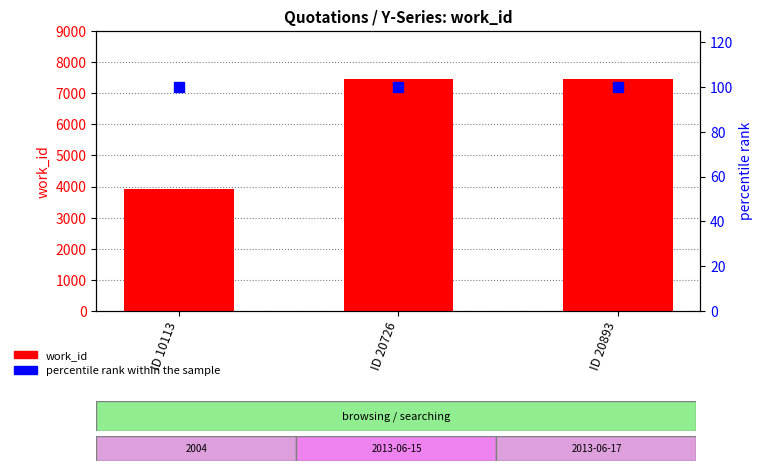

Where is percentile rank within the sample nearest to the value 100?

ID 10113